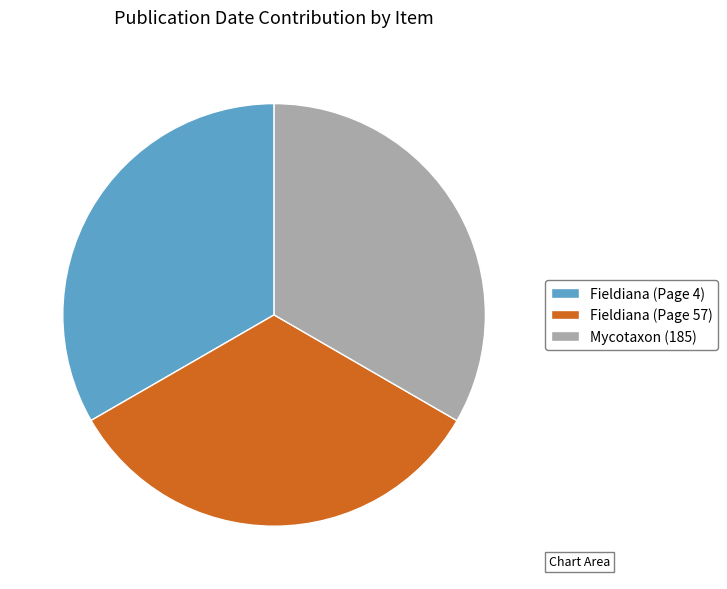

How many segments does this pie chart have?

3